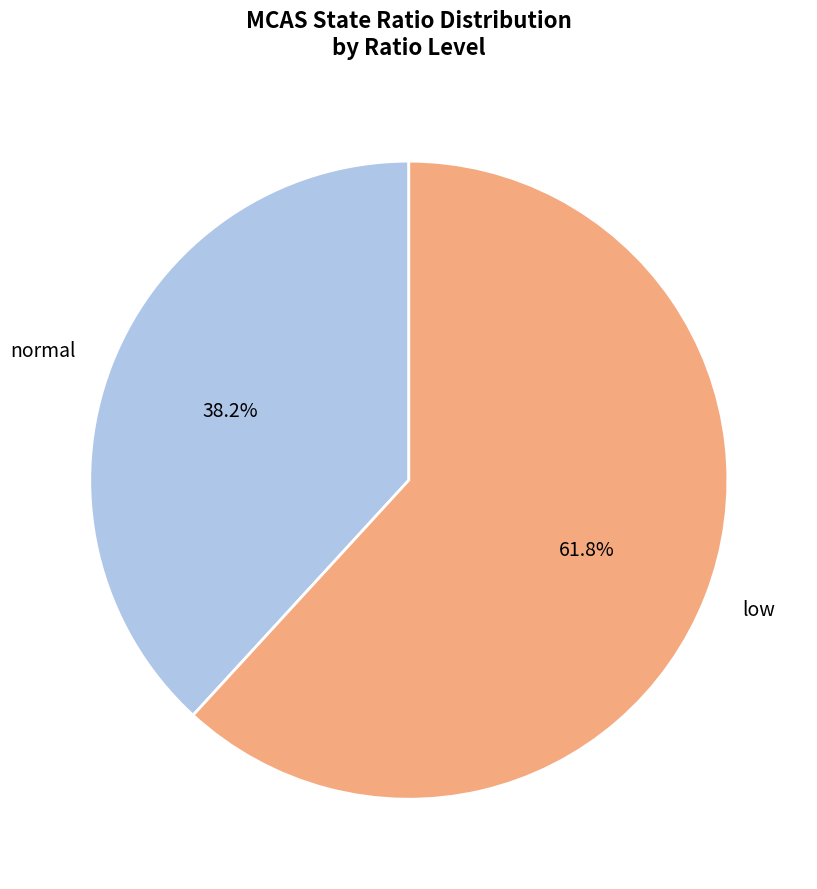

Which category accounts for the majority?

low